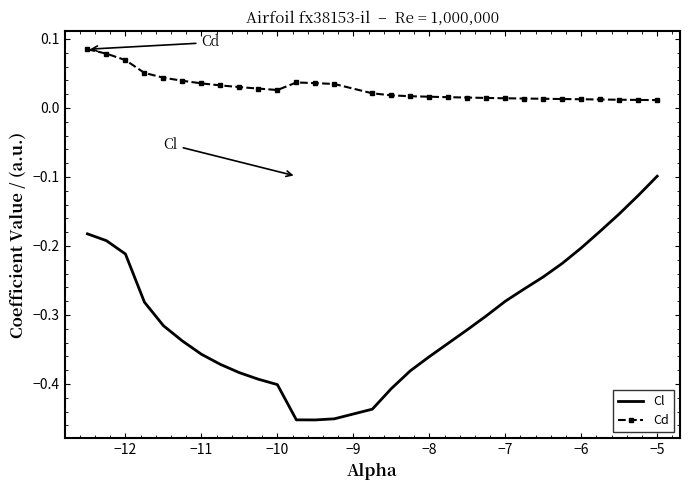

True or false: Cl and Cd cross at least once.

False